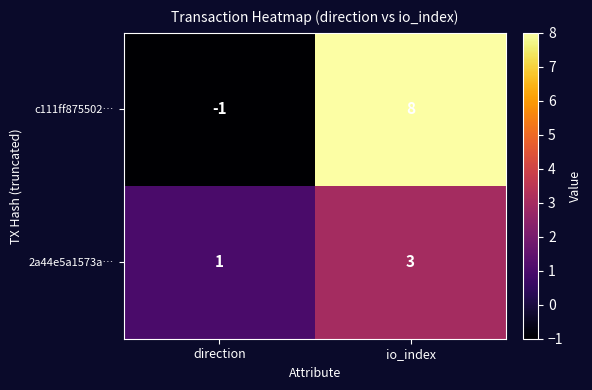

Read the c111ff875502… value at io_index.

8